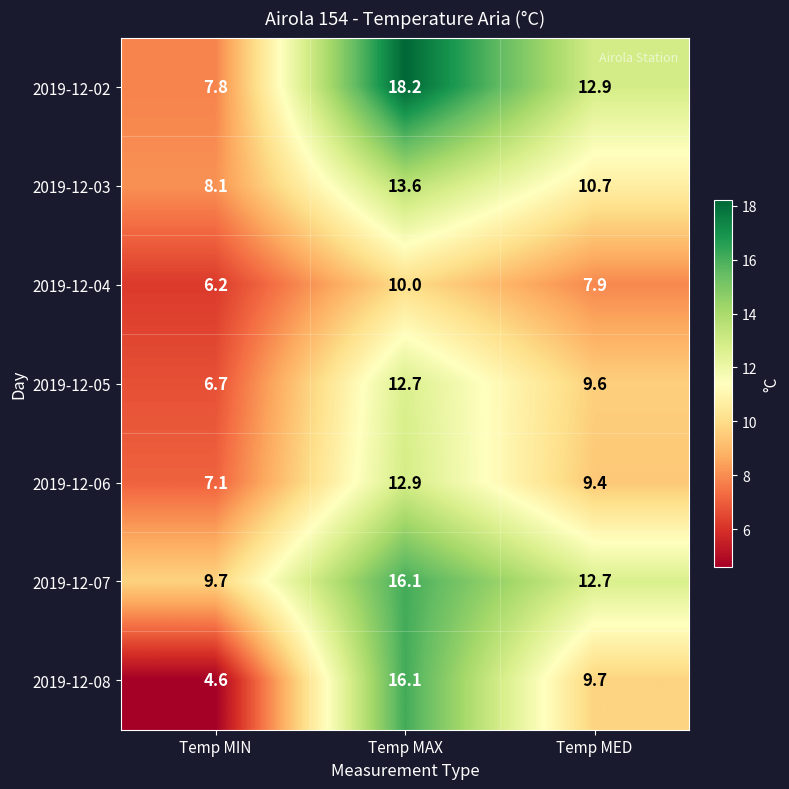

How many distinct data groups are displayed?

7